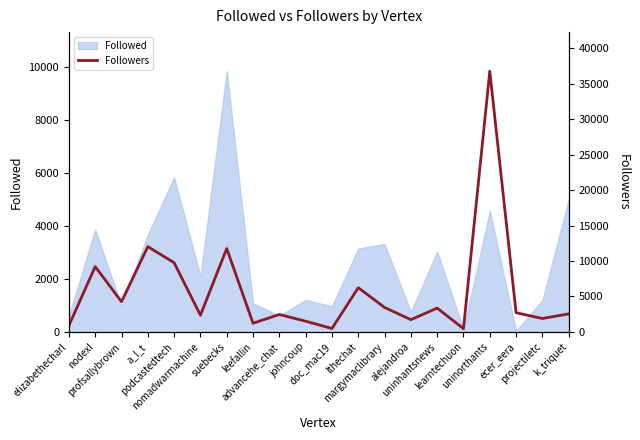

Where is the first local minimum?

profsallybrown